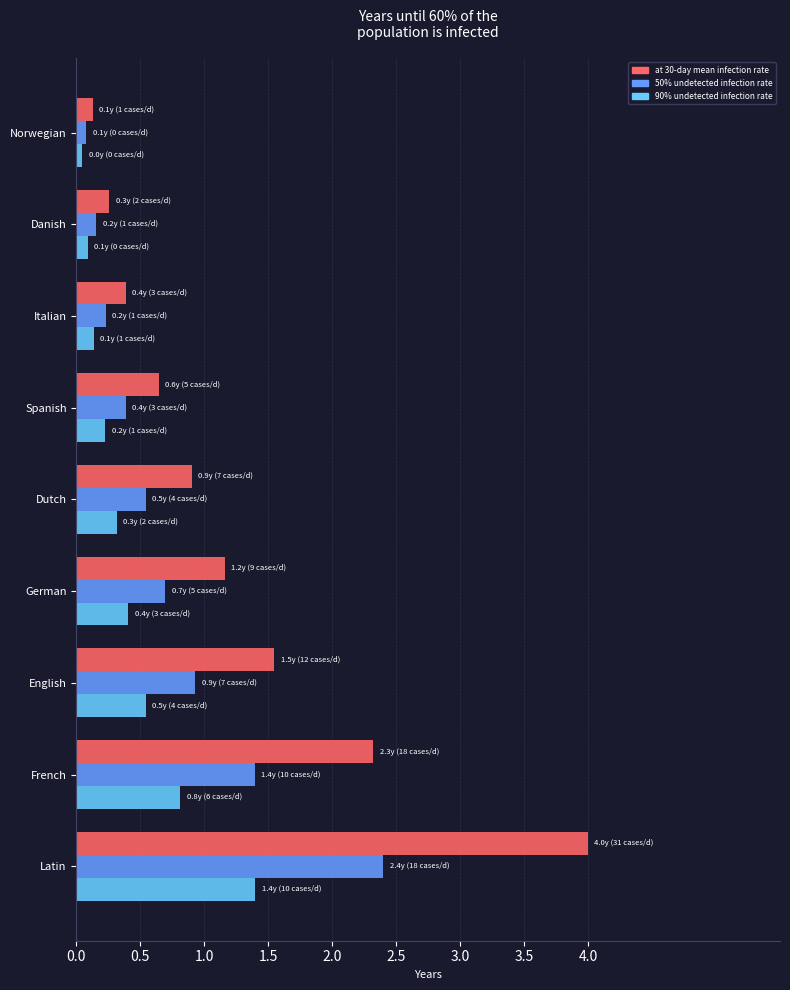

What is the total value across all series at Spanish?

1.3